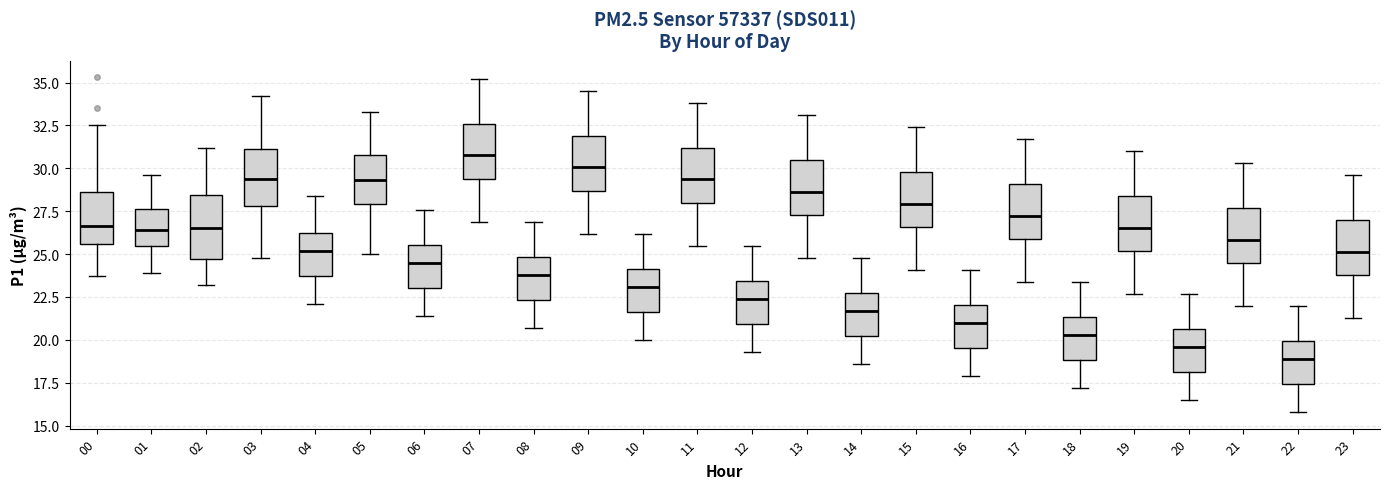

Which box has the lowest median line?

22